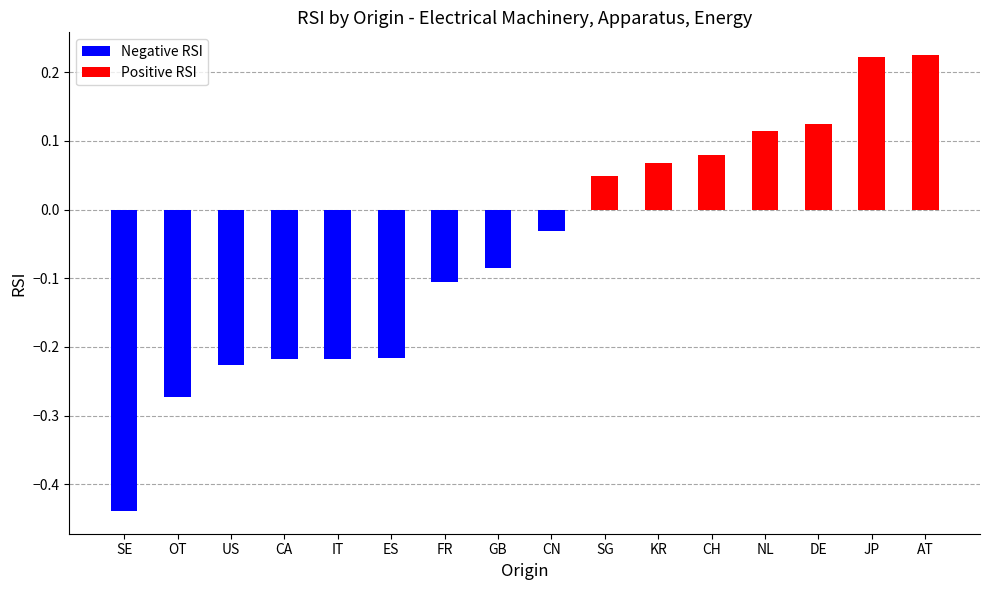

At which label is the value closest to 0?

CN